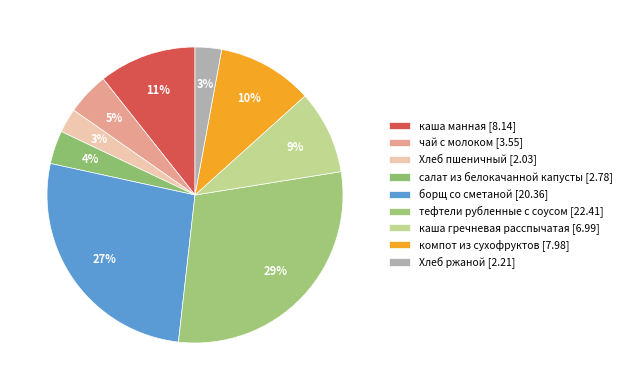

Rank the categories by value from highest to lowest.

тефтели рубленные с соусом, борщ со сметаной, каша манная, компот из сухофруктов, каша гречневая расспычатая, чай с молоком, салат из белокачанной капусты, Хлеб ржаной, Хлеб пшеничный